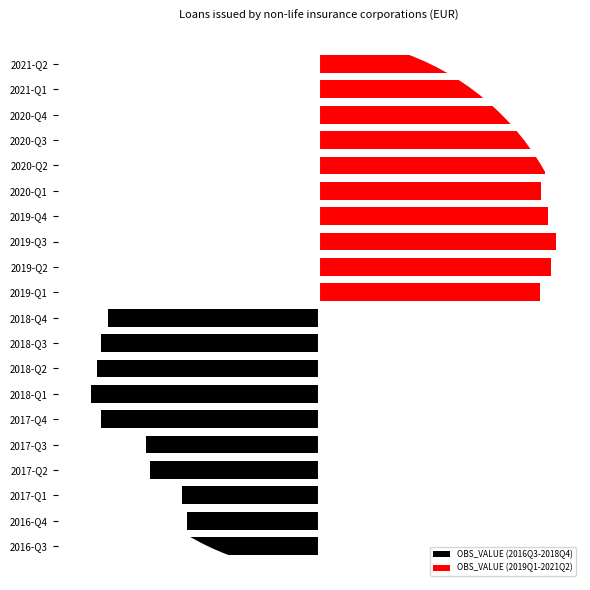

How many values in the OBS_VALUE (2016Q3-2018Q4) series exceed -72?

4